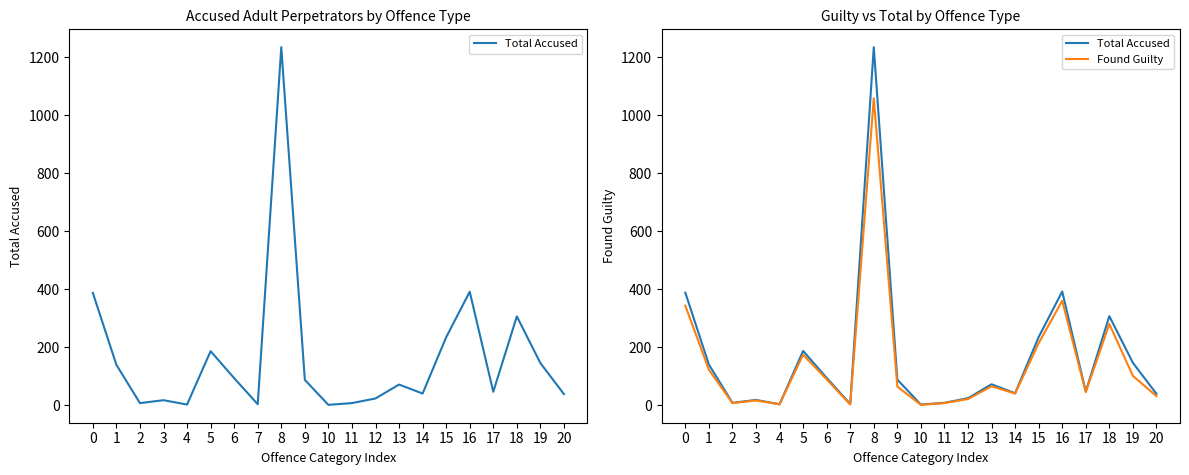

Does the chart have visible grid lines?

No